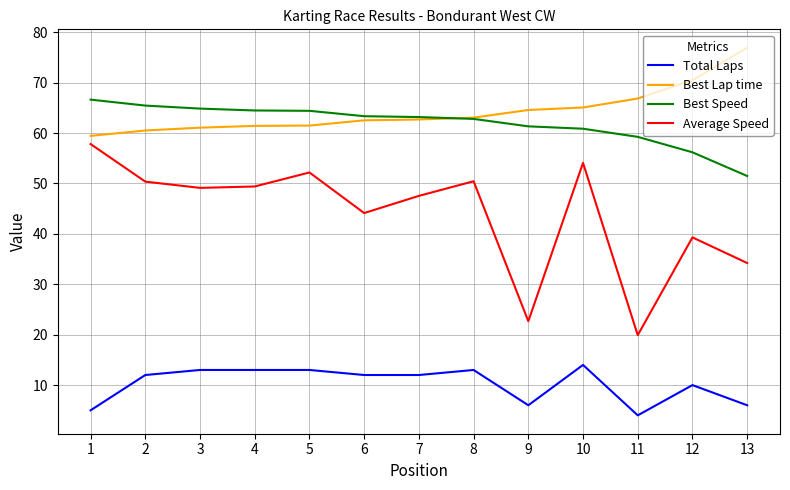

Is the value of Average Speed at 13 greater than the value of Best Lap time at 1?

No